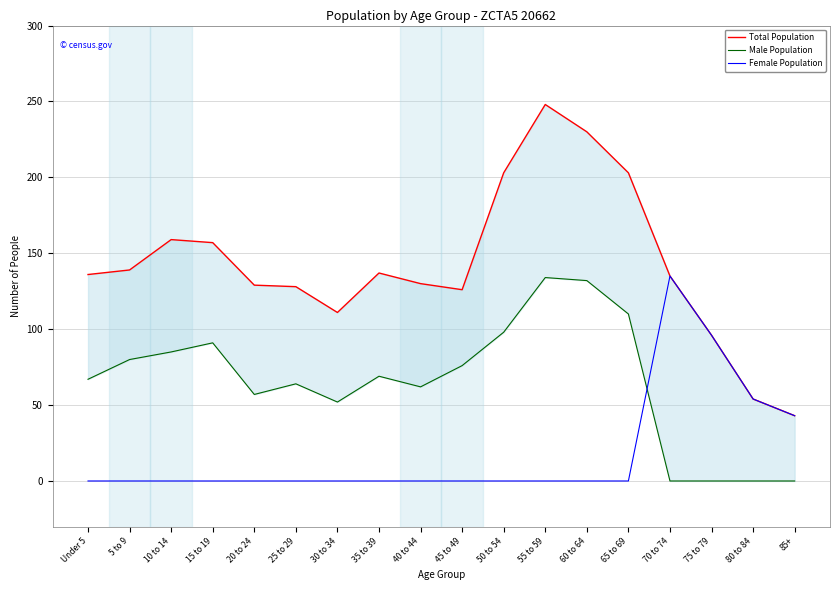

Which label corresponds to the largest value in the chart?

55 to 59